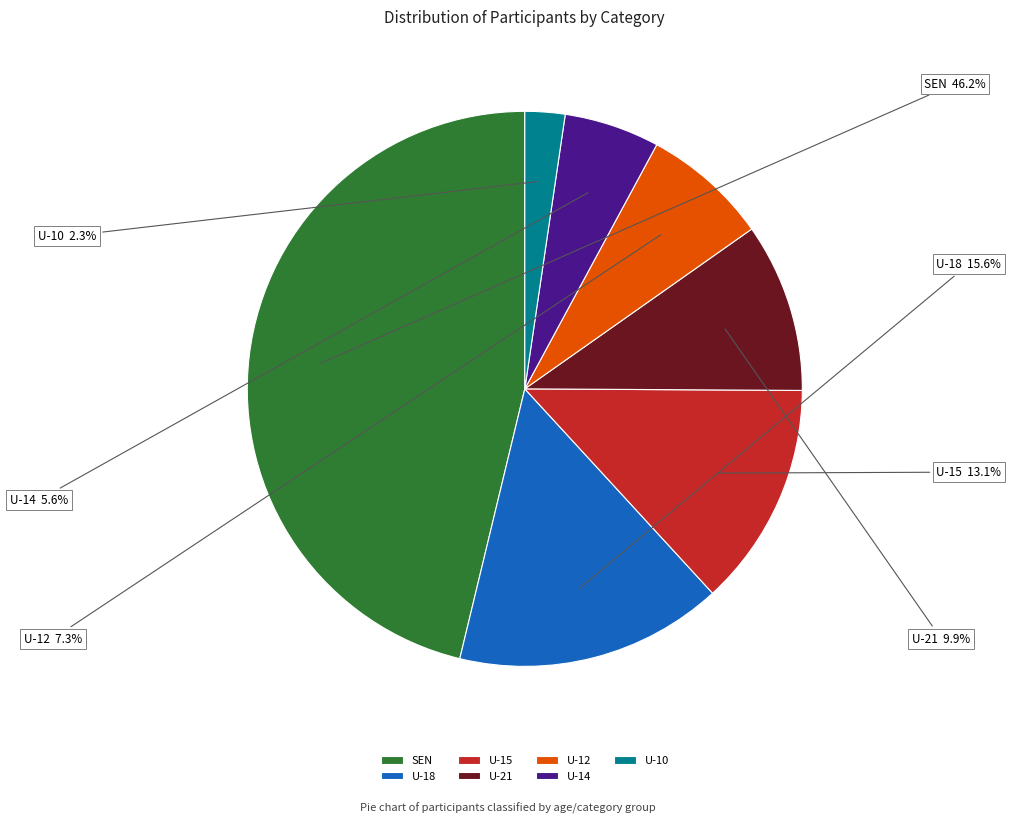

True or false: SEN accounts for 46% of the total.

True